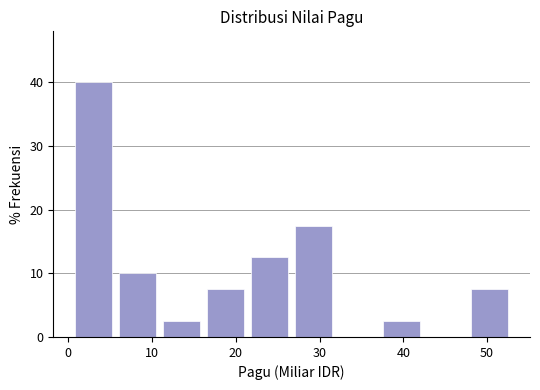

Which range on the x-axis has the tallest bar?

0 to 6